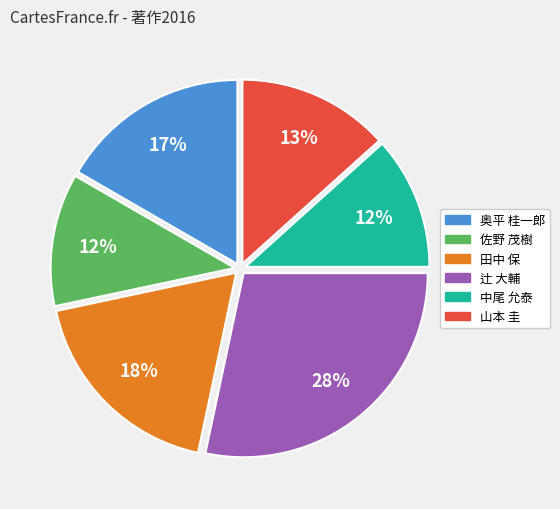

Does any single category account for the majority?

No